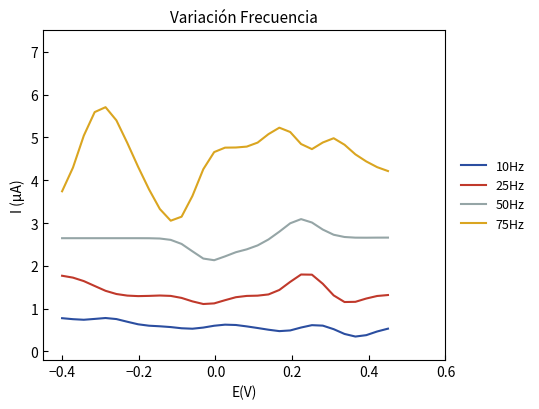

Which series has the widest spread of values?

75Hz